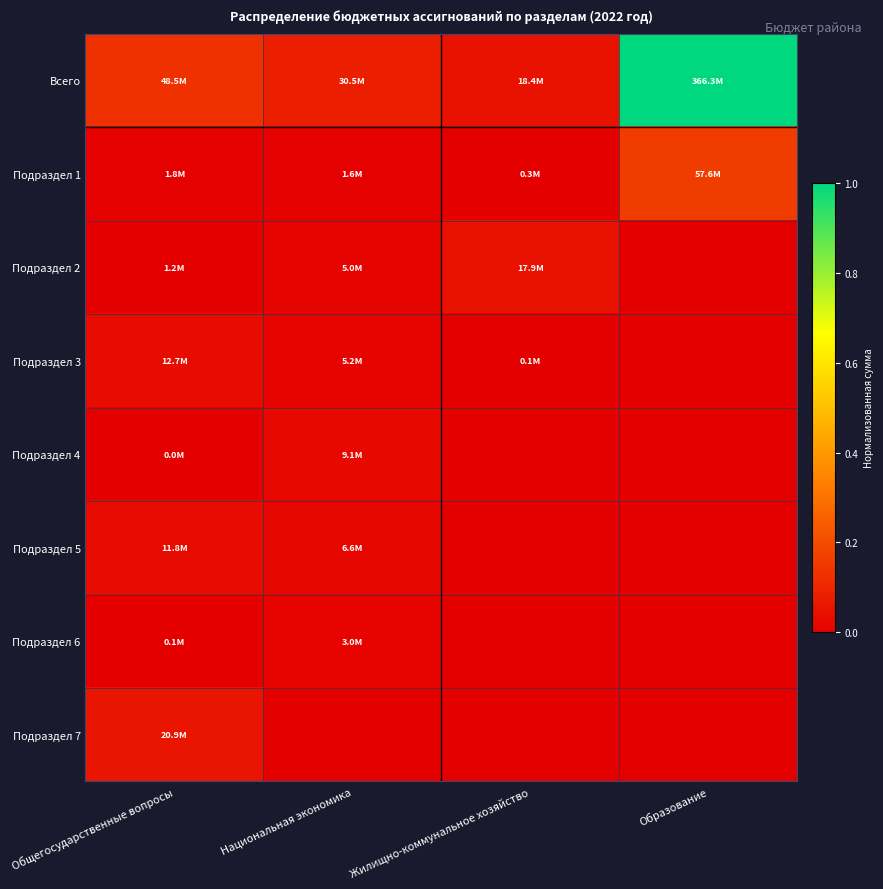

Rank the series by their maximum value, from highest to lowest.

Всего, Подраздел 1, Подраздел 7, Подраздел 2, Подраздел 3, Подраздел 5, Подраздел 4, Подраздел 6